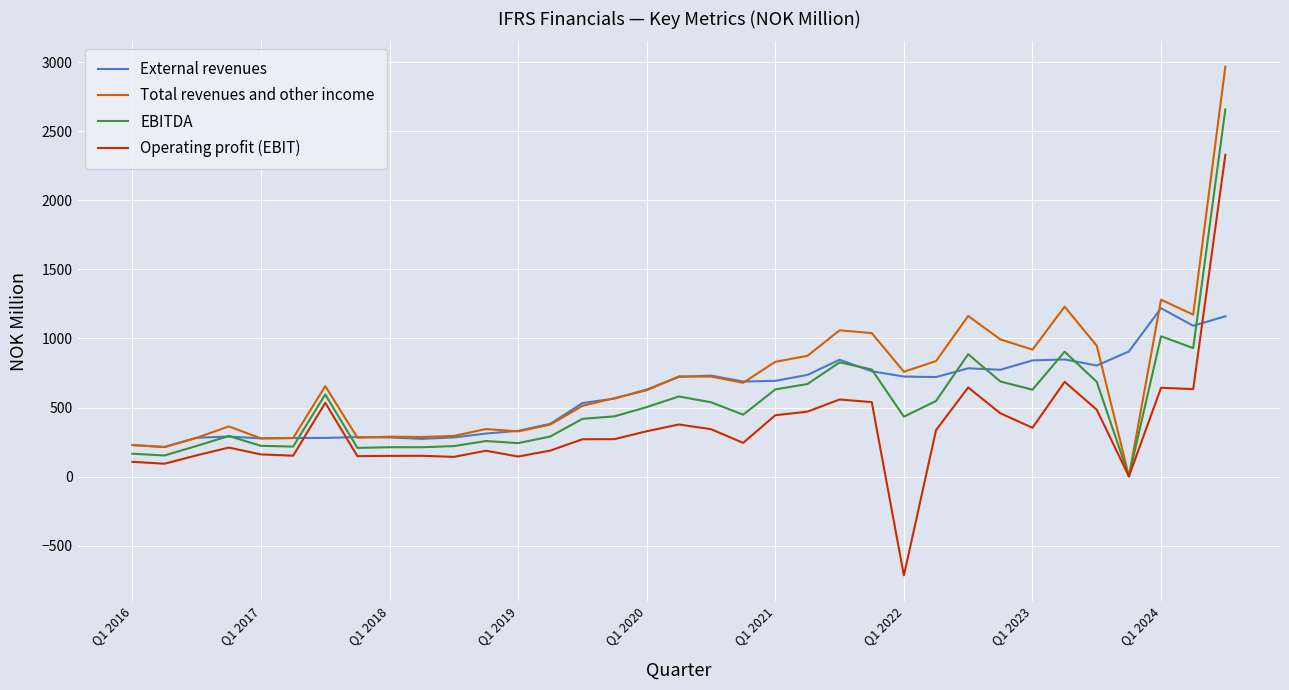

Rank the series by their maximum value, from highest to lowest.

Total revenues and other income, EBITDA, Operating profit (EBIT), External revenues